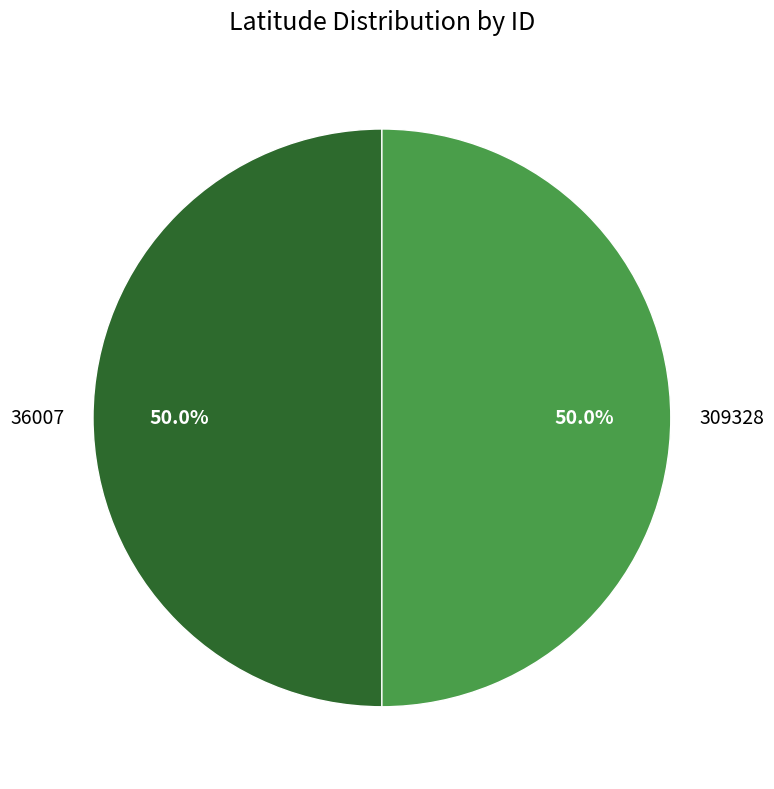

Count the number of slices in the pie.

2